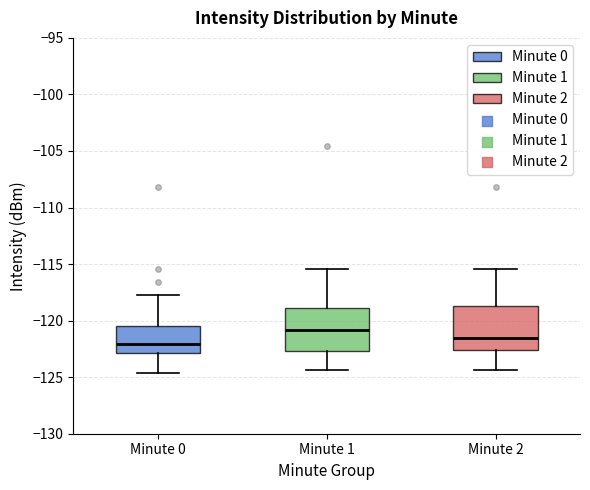

Reading left to right, read every box against the y-axis: the position of its median line, the range the box covers, and the ends of its whiskers. The values are not printed on the chart, so give them approximately, as read against the axis.

Minute 0: median -122.0, box -123.0 to -120.5, whiskers -124.5 to -117.5
Minute 1: median -121.0, box -122.5 to -119.0, whiskers -124.5 to -115.5
Minute 2: median -121.5, box -122.5 to -118.5, whiskers -124.5 to -115.5